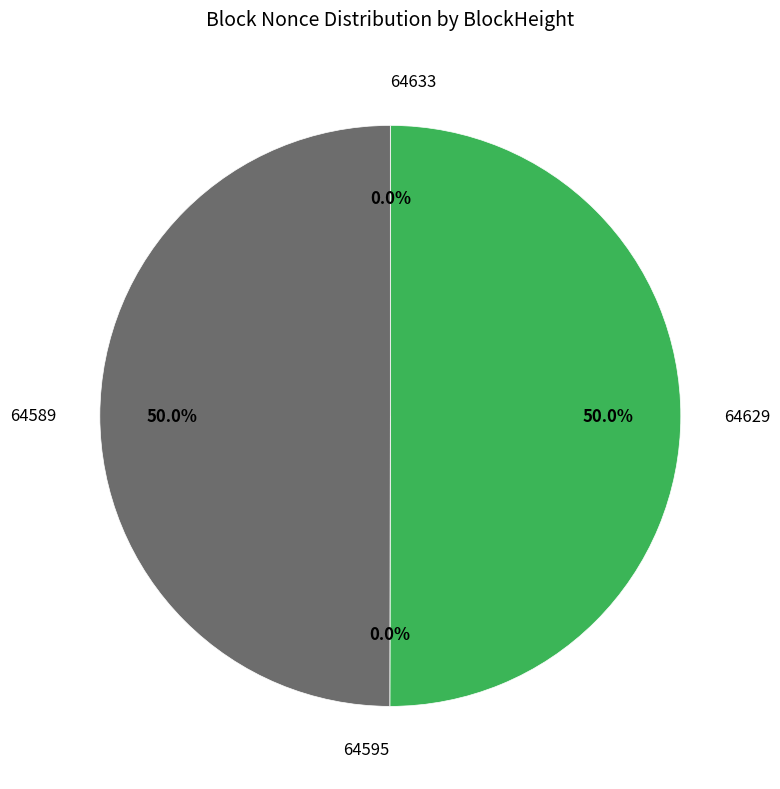

How many segments does this pie chart have?

4